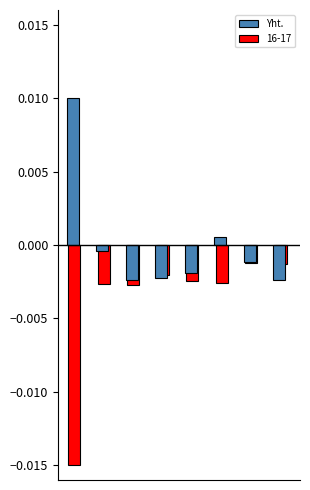

List the series in order of their overall mean, lowest first.

16-17, Yht.